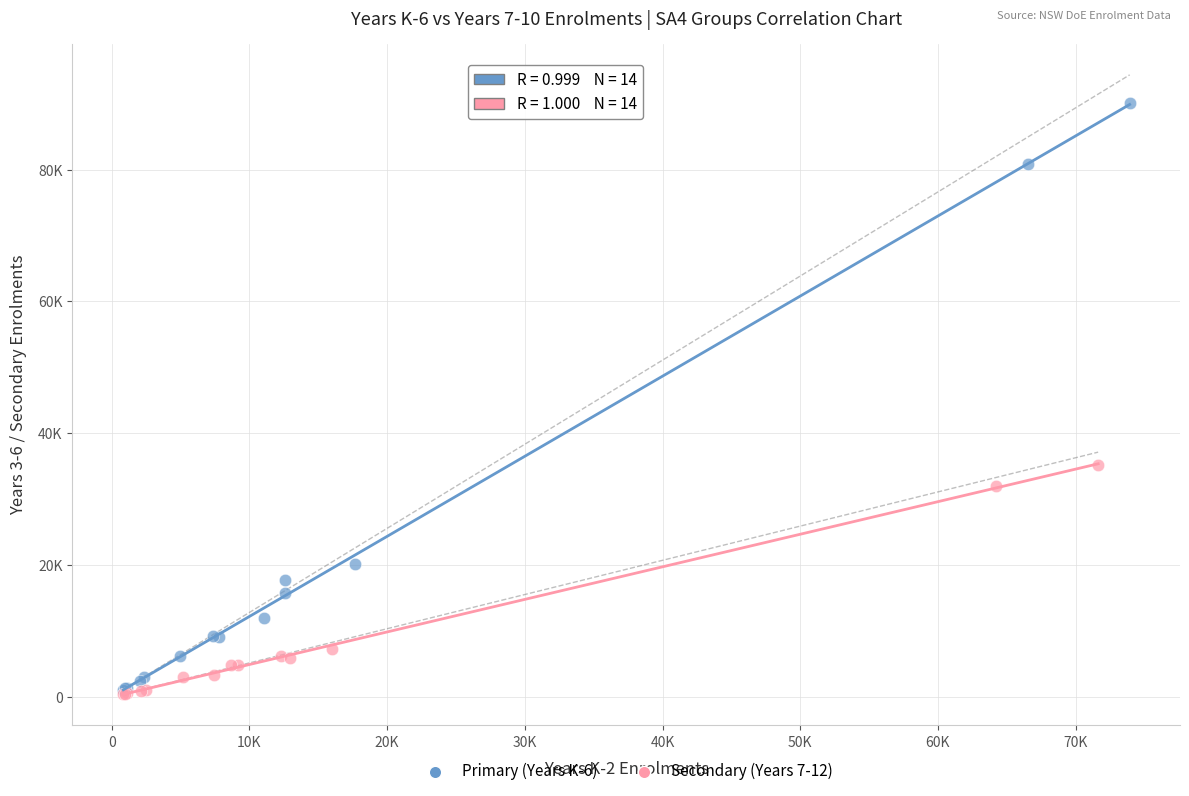

Which series has the largest Y range (max minus min)?

Primary (Years K-6)